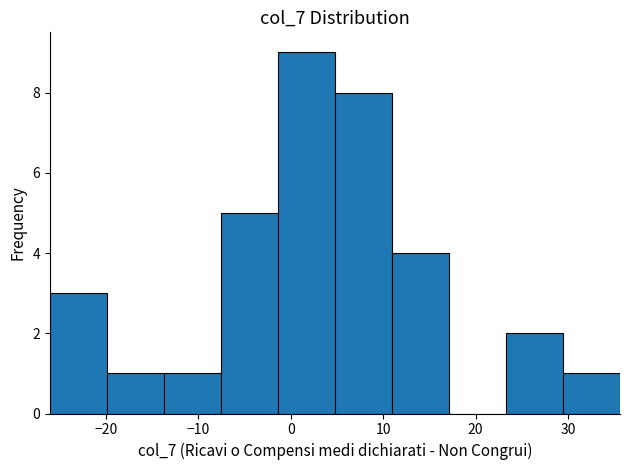

Reading left to right, transcribe this chart: for each bar, give the range it covers on the x-axis and its height. Neither the bar edges nor the heights are printed on the chart, so give them approximately, as read against the axes.

-26 to -20: 3
-20 to -14: 1
-14 to -8: 1
-8 to -1: 5
-1 to 5: 9
5 to 11: 8
11 to 17: 4
17 to 23: 0
23 to 29: 2
29 to 36: 1